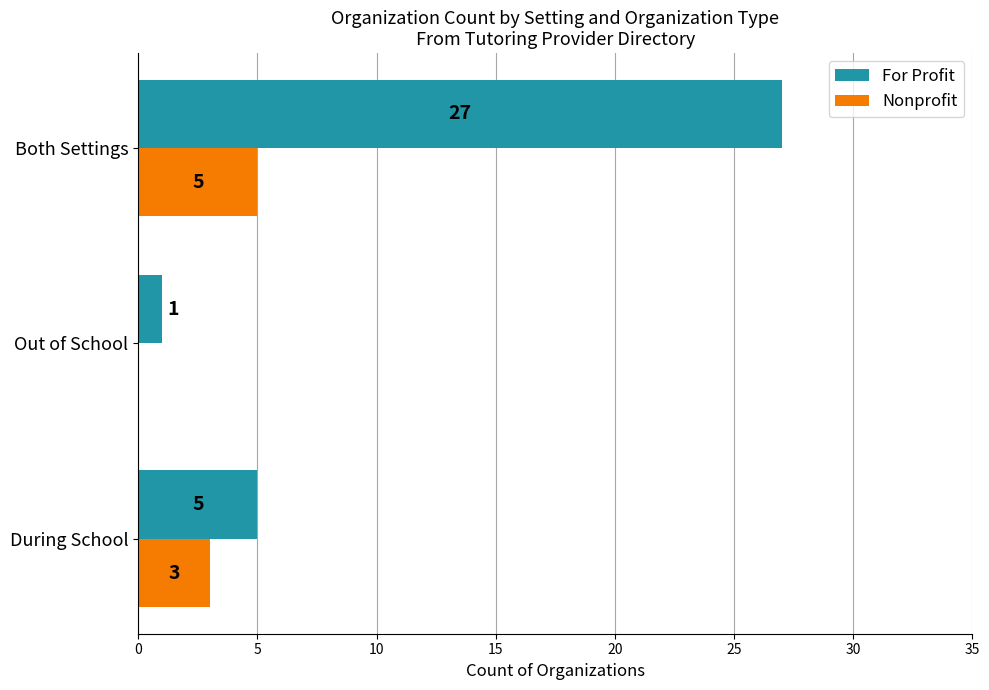

At which label is Nonprofit closest to 2?

During School